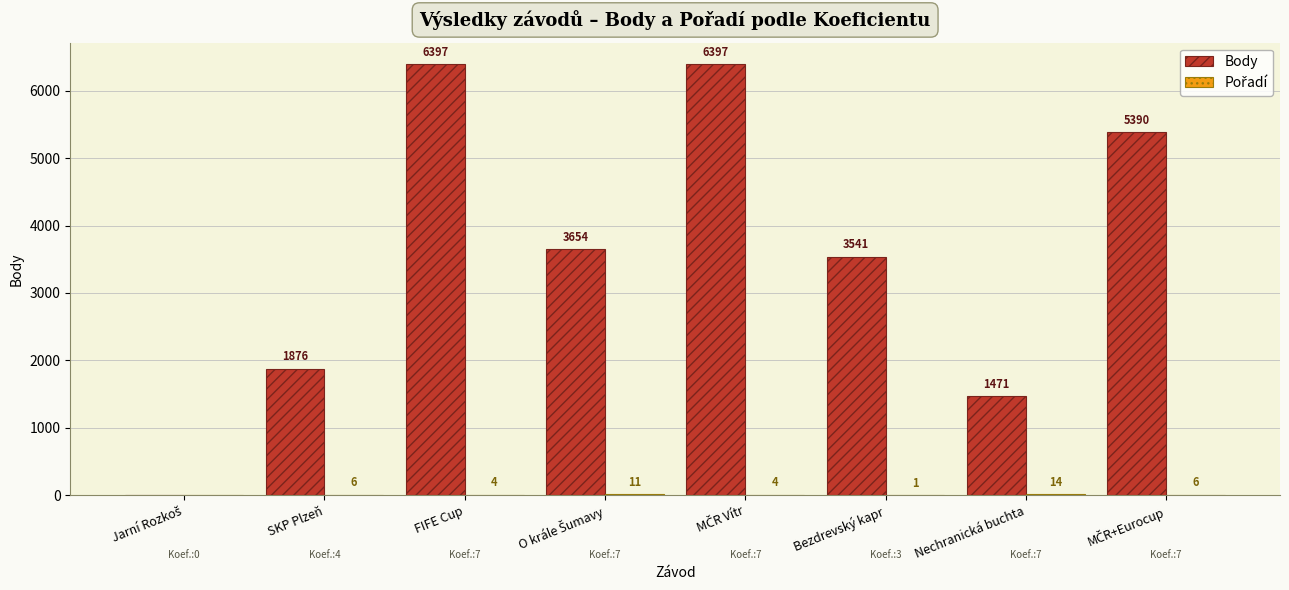

Where is Body nearest to the value 3198?

Bezdrevský kapr